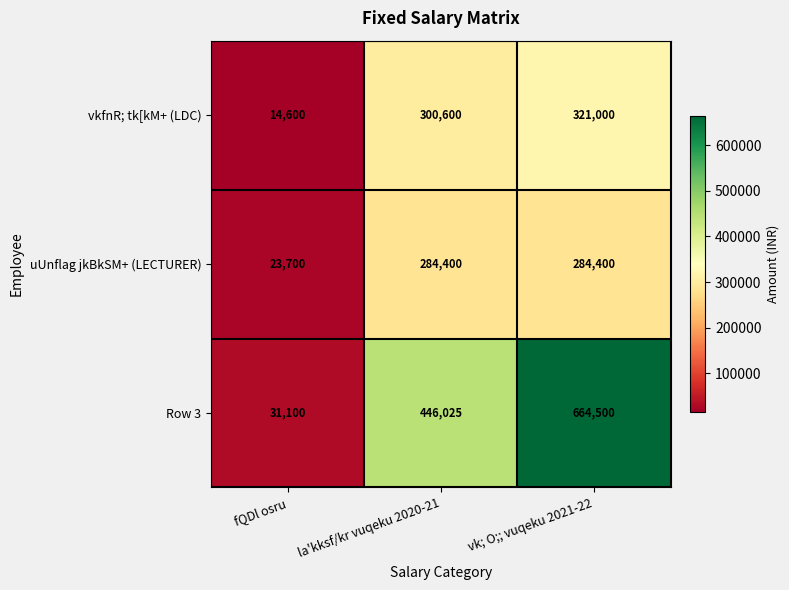

Count the number of data series in this chart.

3